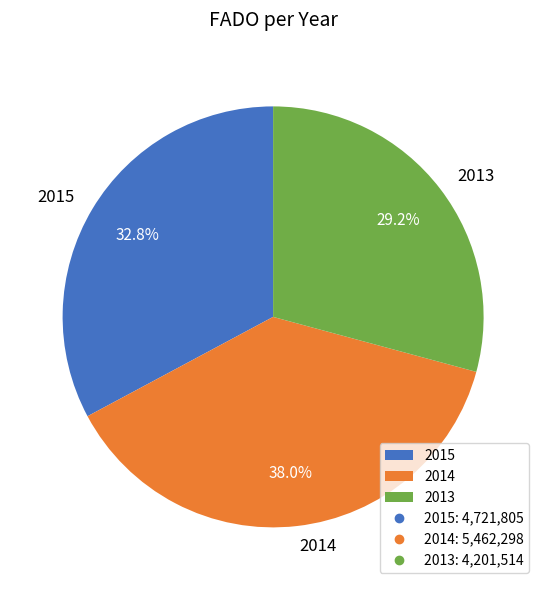

Which category has the biggest portion of the pie?

2014